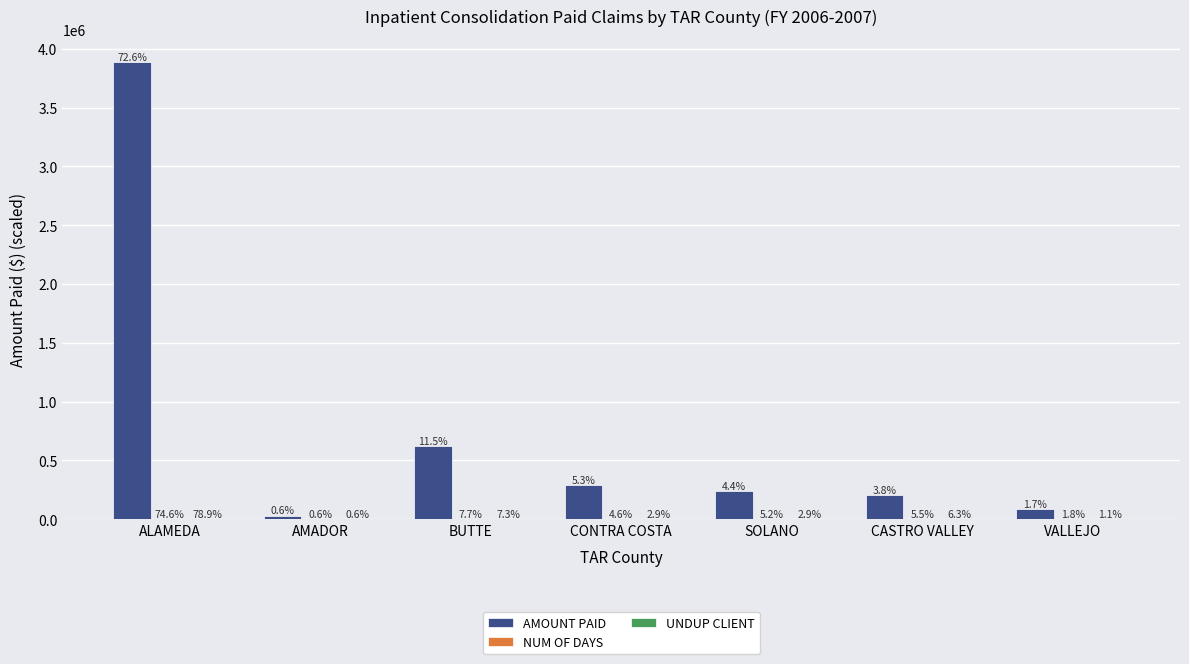

How many groups of bars are there?

7